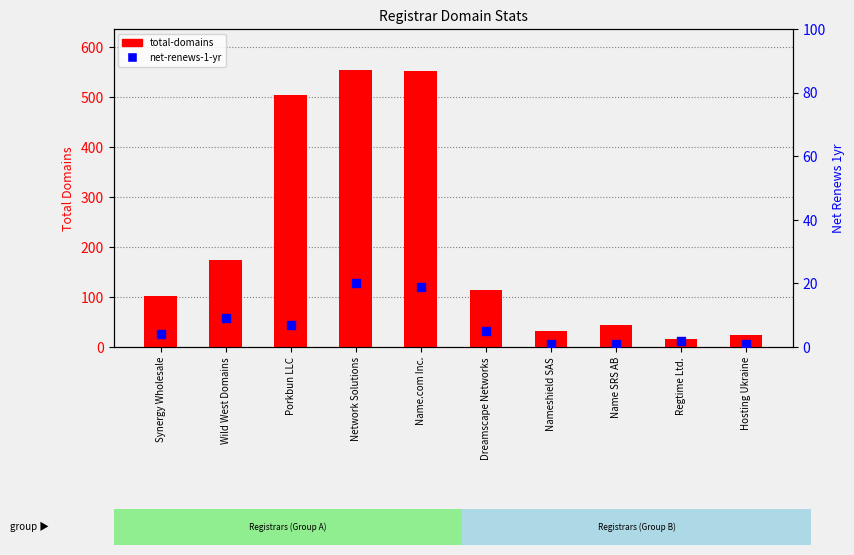

Which series contains the highest Y value?

total-domains